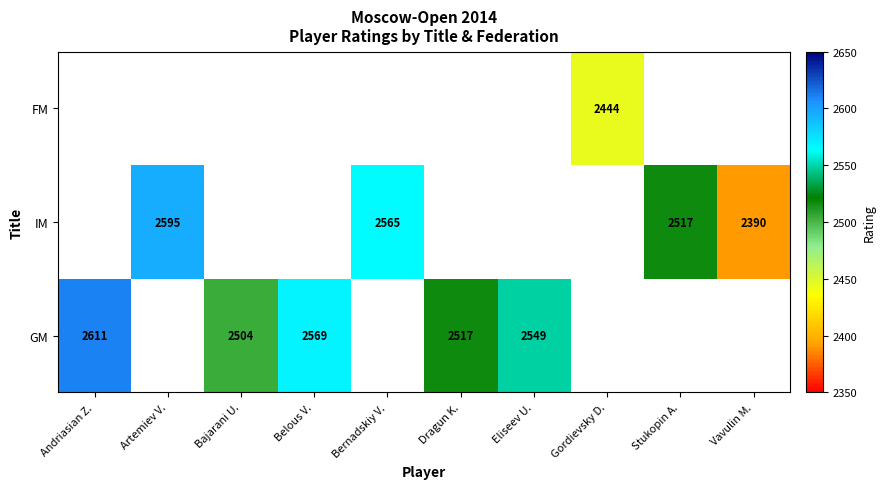

Is it true that IM equals 2595 at Artemiev V.?

True